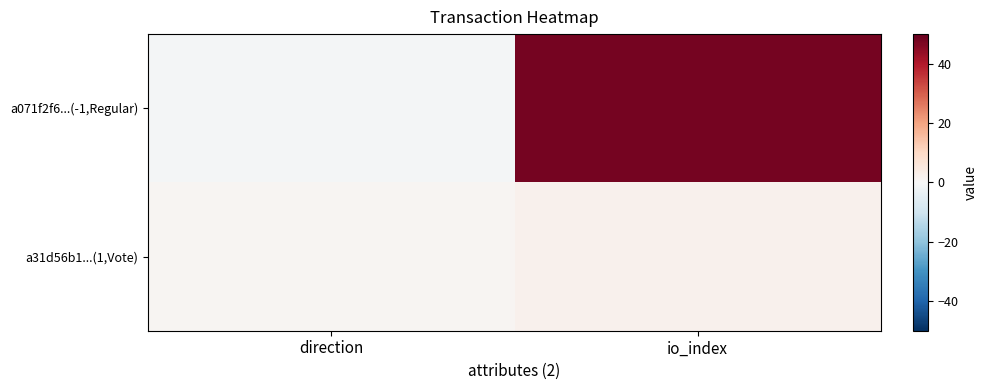

Between direction and io_index, which series saw the biggest shift?

a071f2f6...(-1,Regular)